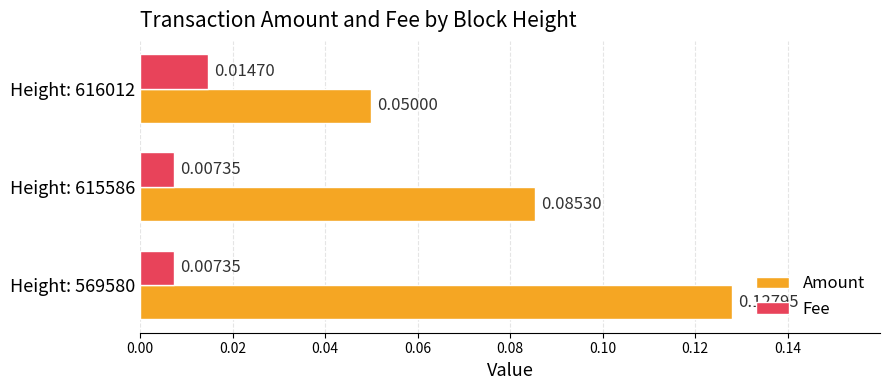

List the series in order of their peak value, highest first.

Amount, Fee